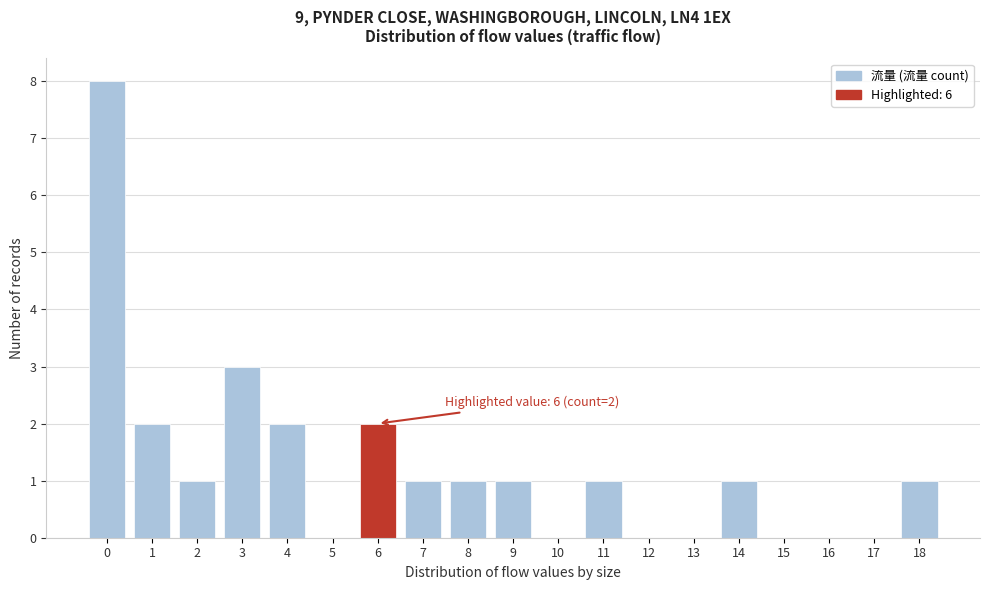

Over which range of the x-axis is the bar tallest?

-0.5 to 0.5